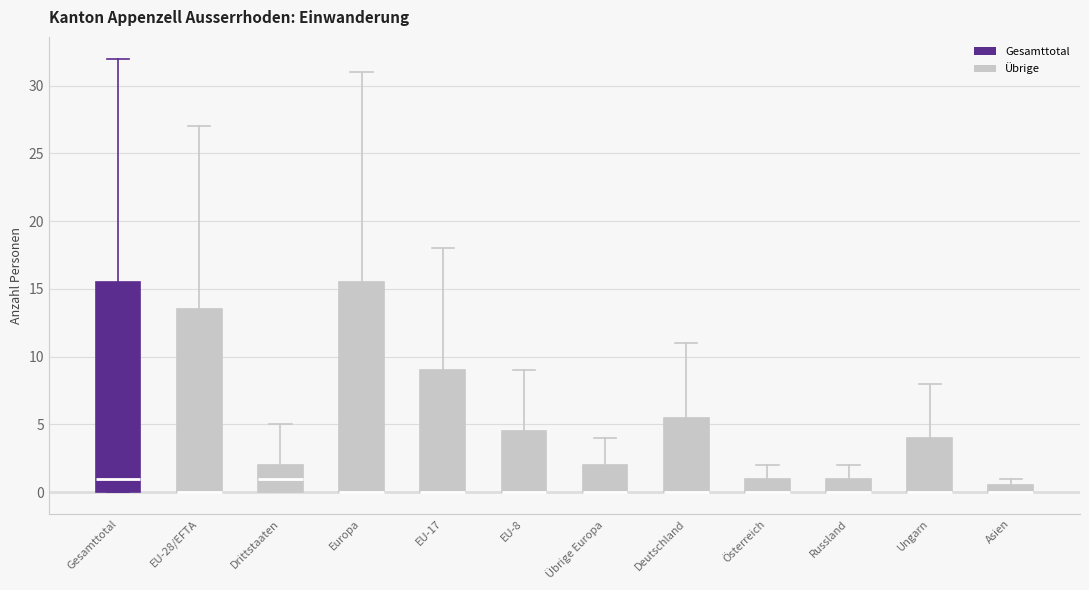

Where does the upper whisker of the box for Russland end on the y-axis? The values are not printed on the chart, so give them approximately, as read against the axis.

2.0